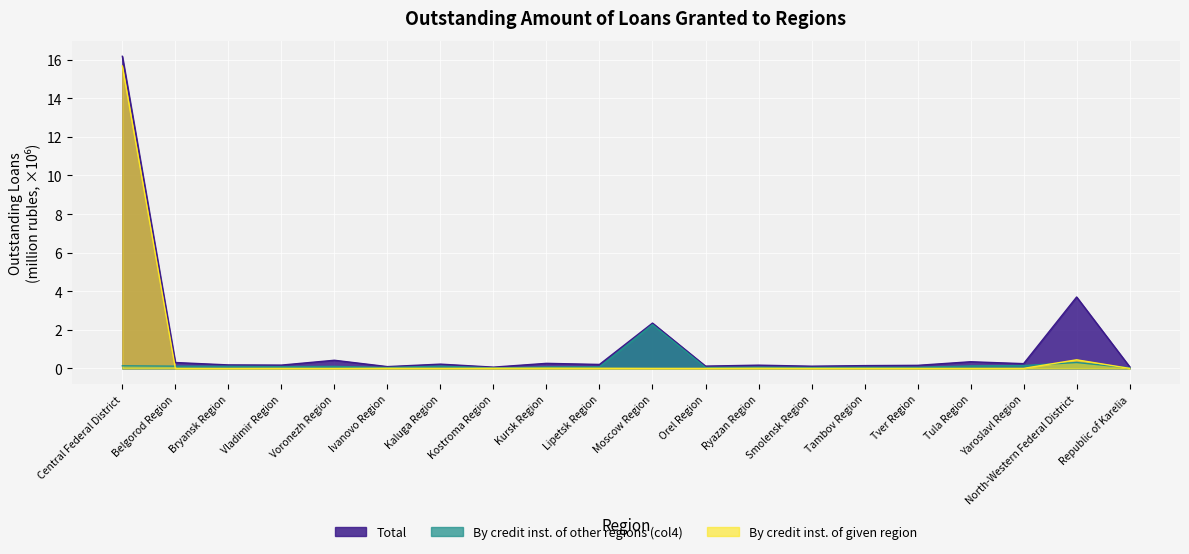

True or false: Total and By credit inst. of other regions (col4) cross at least once.

False